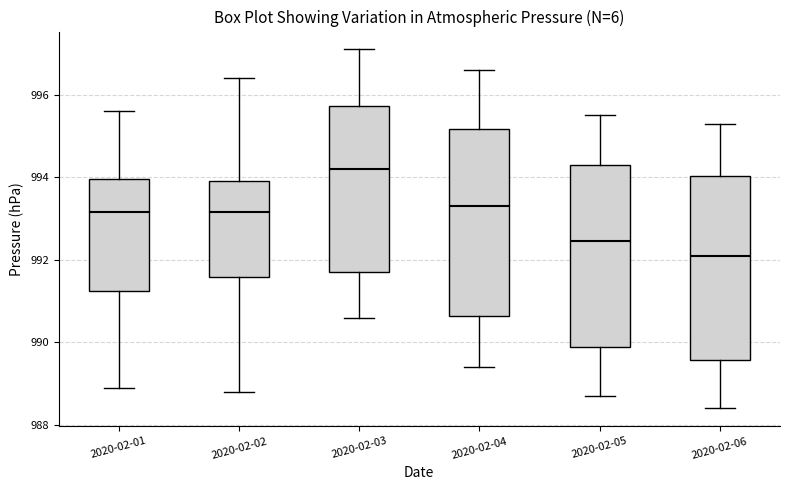

Reading left to right, transcribe this box plot: for each box, give where its median line is, the range the box spans, and where its two whiskers end, as read against the y-axis. The values are not printed on the chart, so give them approximately, as read against the axis.

2020-02-01: median 993.2, box 991.2 to 994.0, whiskers 989.0 to 995.6
2020-02-02: median 993.2, box 991.6 to 994.0, whiskers 988.8 to 996.4
2020-02-03: median 994.2, box 991.8 to 995.8, whiskers 990.6 to 997.2
2020-02-04: median 993.4, box 990.6 to 995.2, whiskers 989.4 to 996.6
2020-02-05: median 992.4, box 989.8 to 994.4, whiskers 988.8 to 995.6
2020-02-06: median 992.2, box 989.6 to 994.0, whiskers 988.4 to 995.4